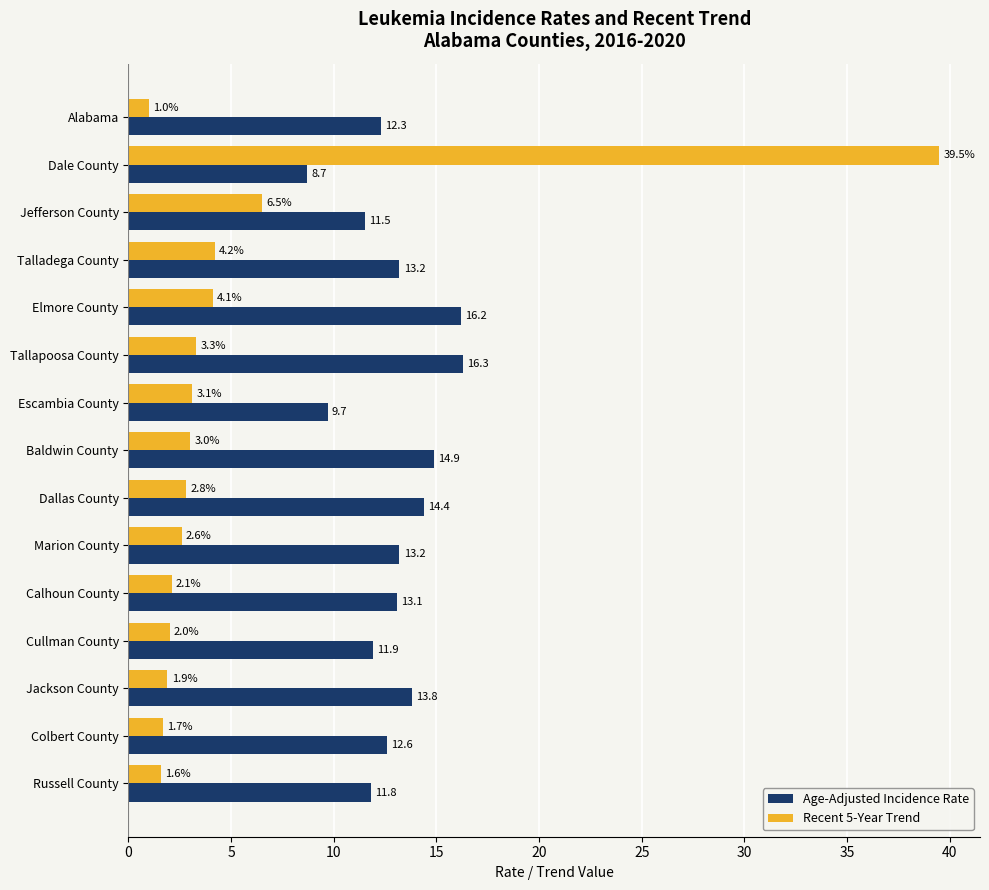

Where is Age-Adjusted Incidence Rate nearest to the value 12?

Cullman County